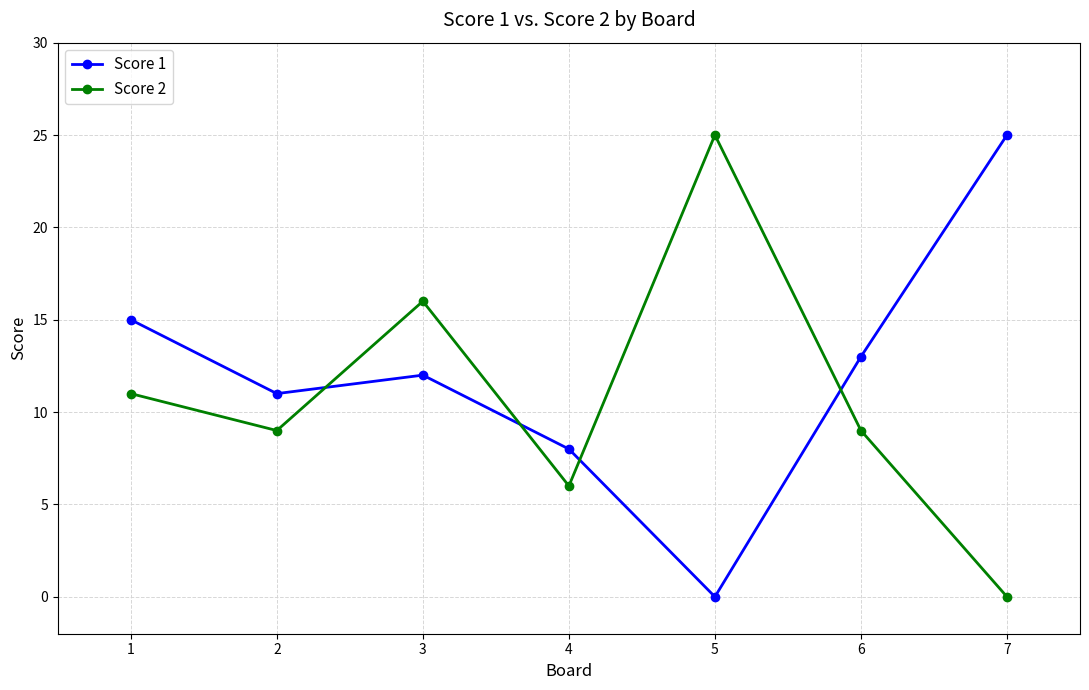

How many series are shown in this chart?

2